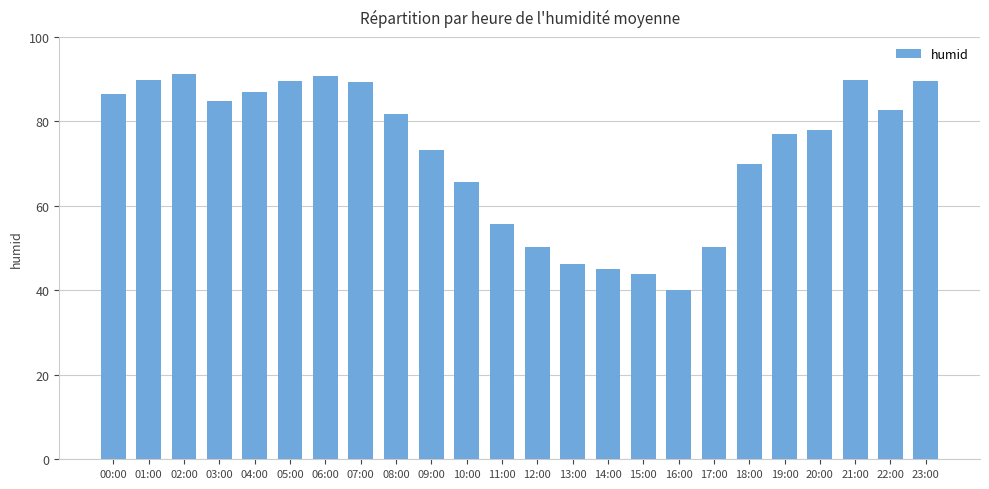

What is the label of the 20th bar from the right?

04:00